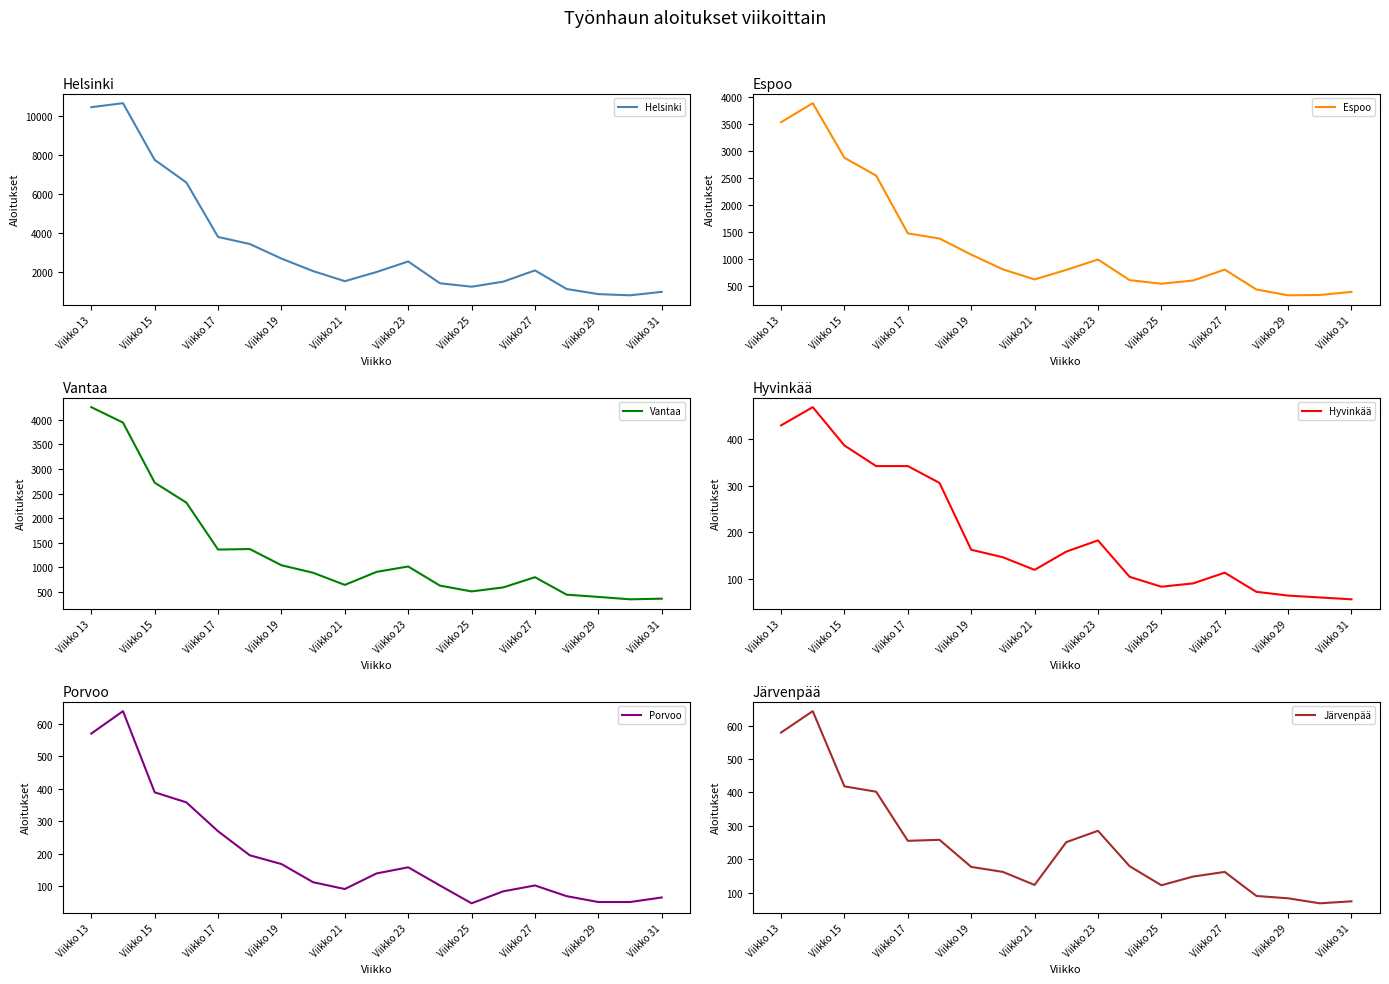

What is the minimum value for Helsinki?

829